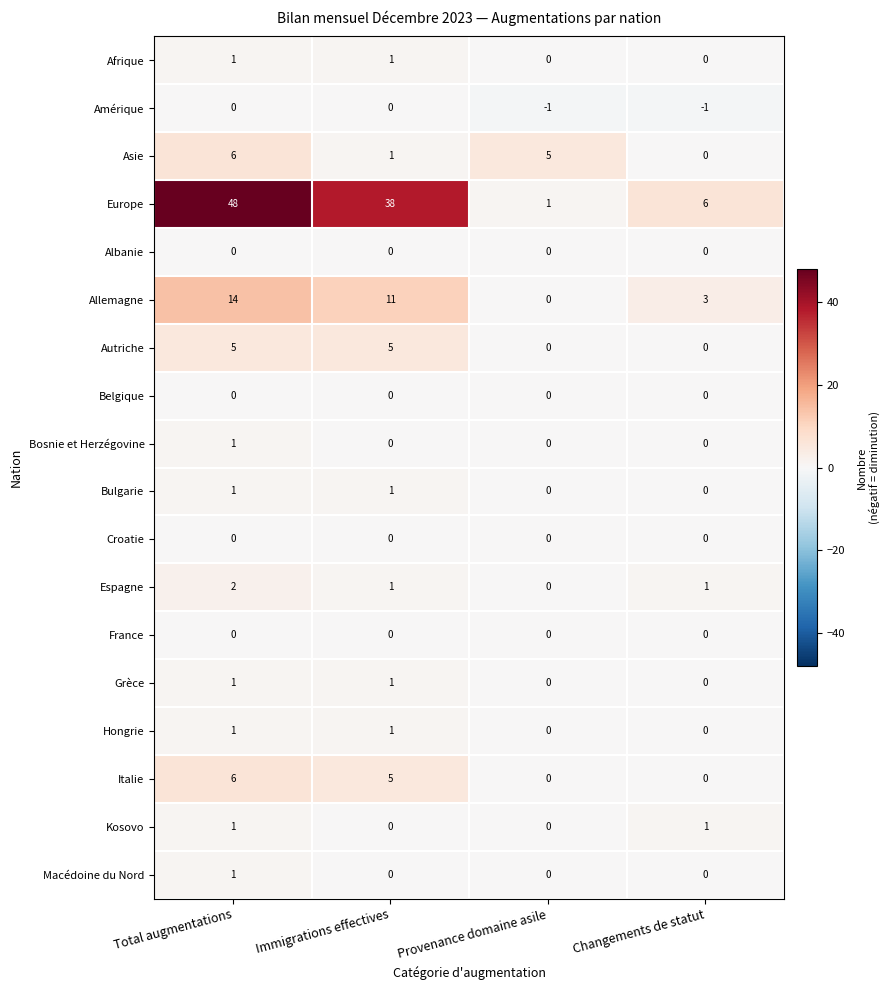

Which category has the highest value across all series?

Total augmentations